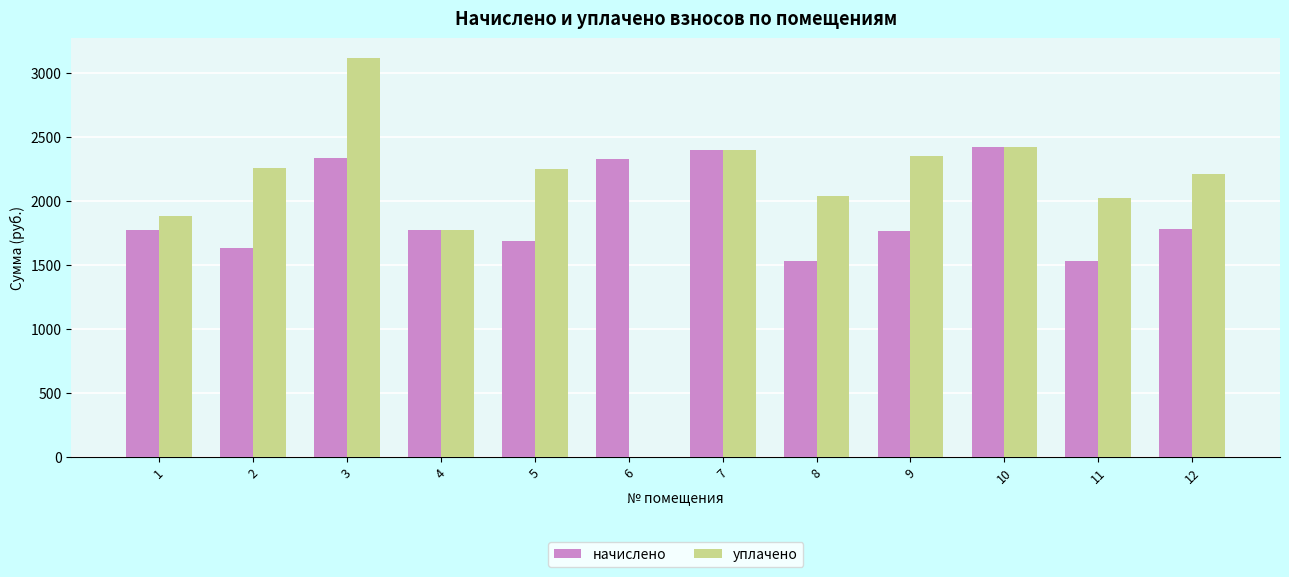

What is the maximum value shown in the chart?

3113.6